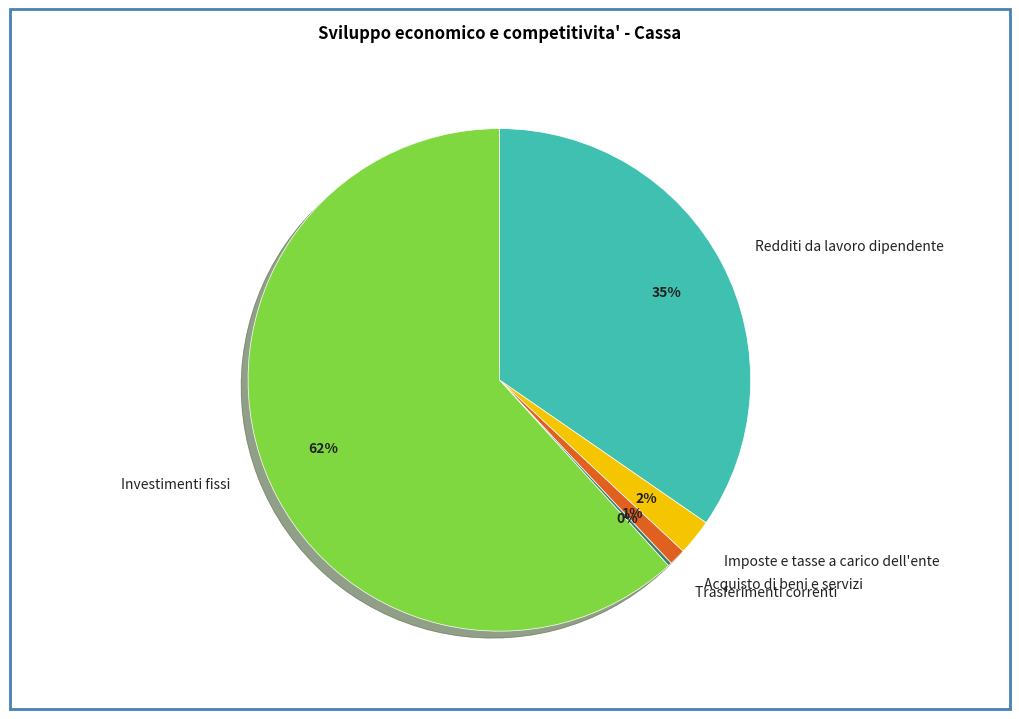

Is Investimenti fissi the majority of the pie?

Yes